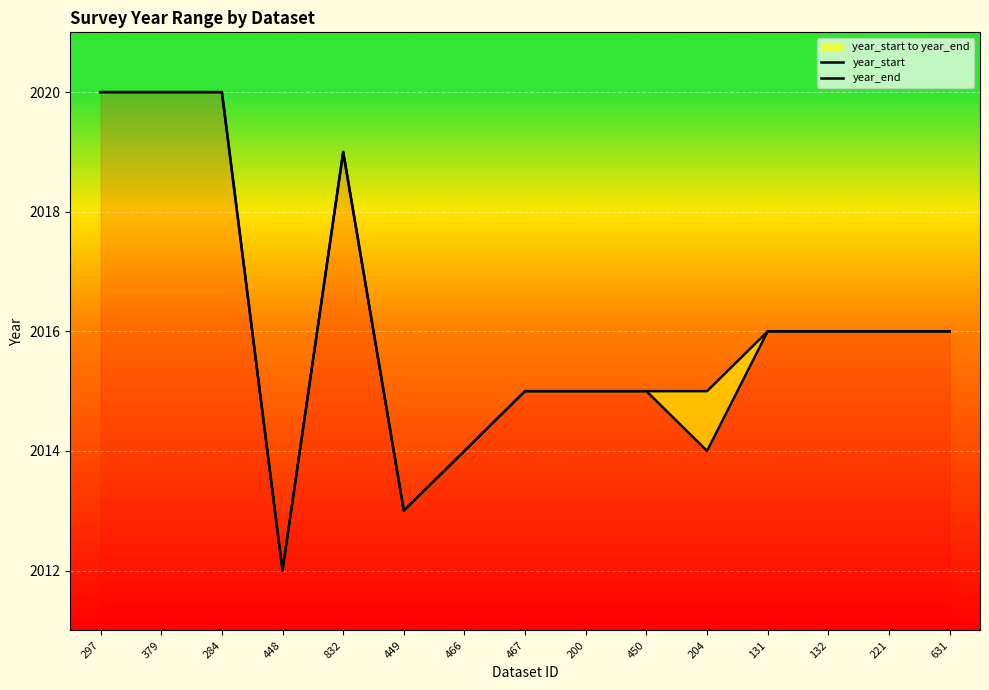

What is the difference between the maximum and minimum values in the year_end series?

8